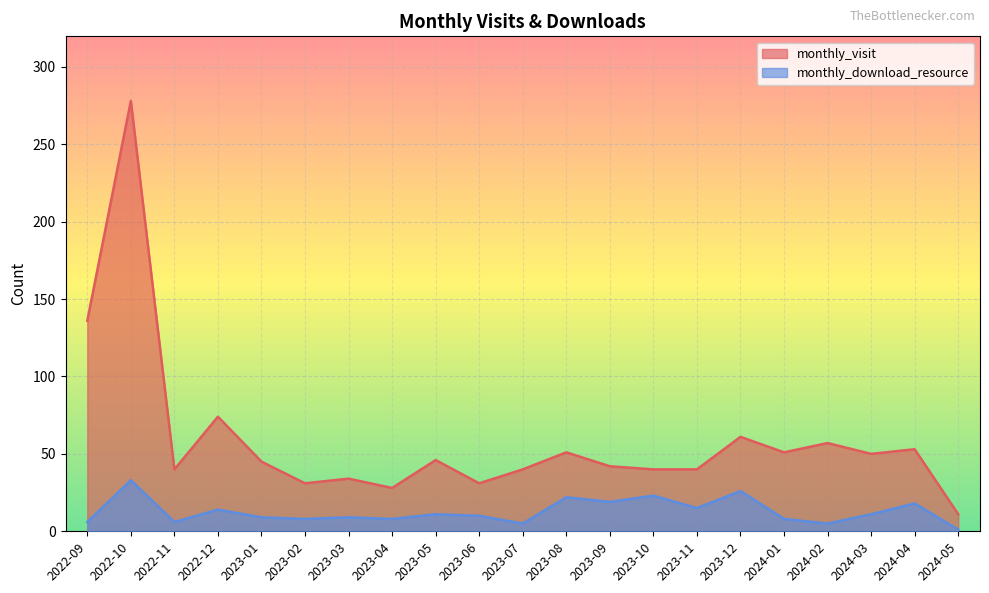

What is the value of the monthly_download_resource point at the 21st from the left?

1